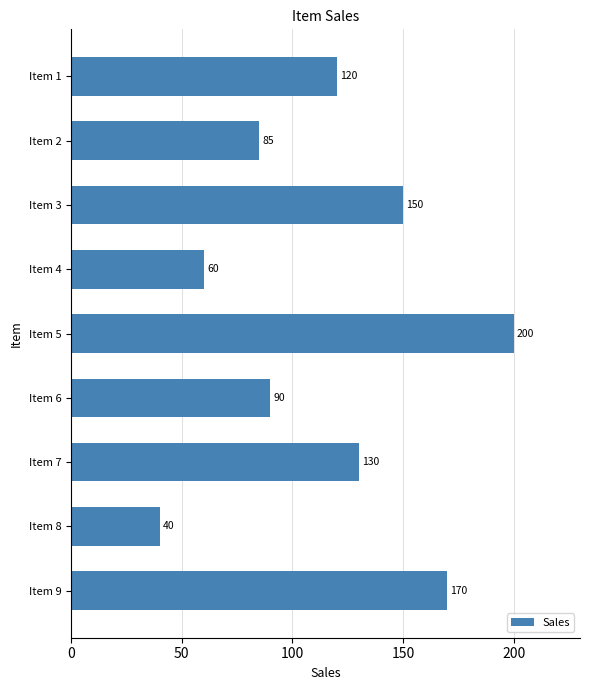

Reading top to bottom, transcribe all the data shown in this chart.

120	85	150	60	200	90	130	40	170